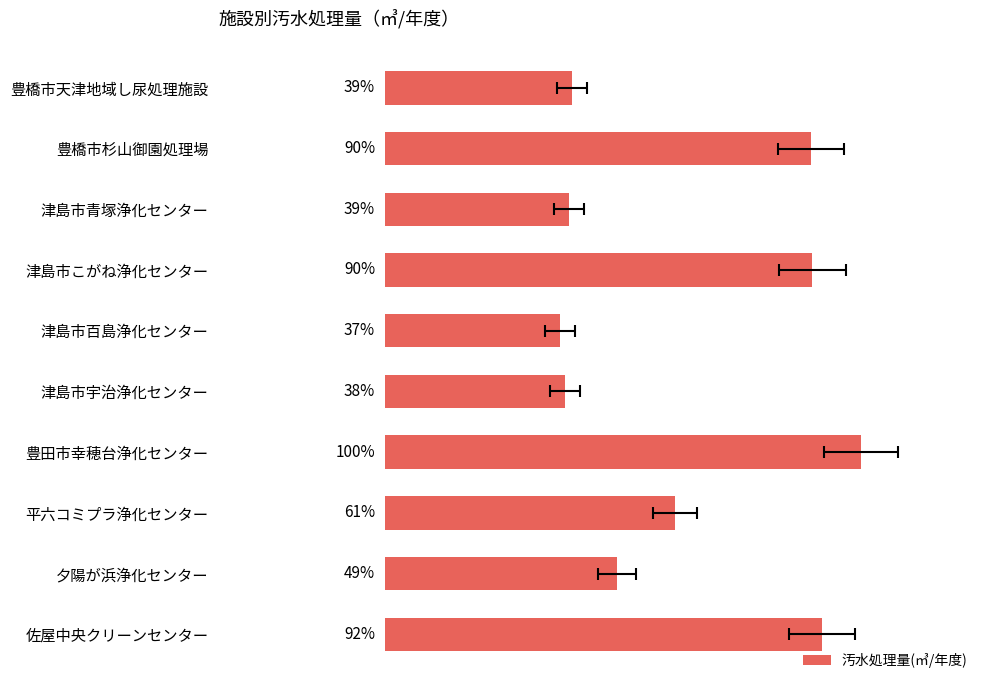

Is it true that the value at 夕陽が浜浄化センター is 31323.0?

True